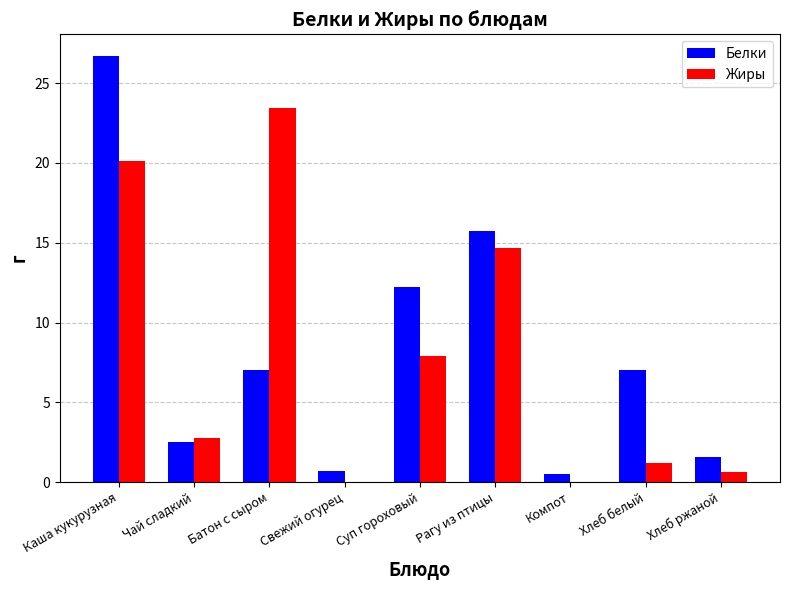

Does the chart contain stacked bars?

No